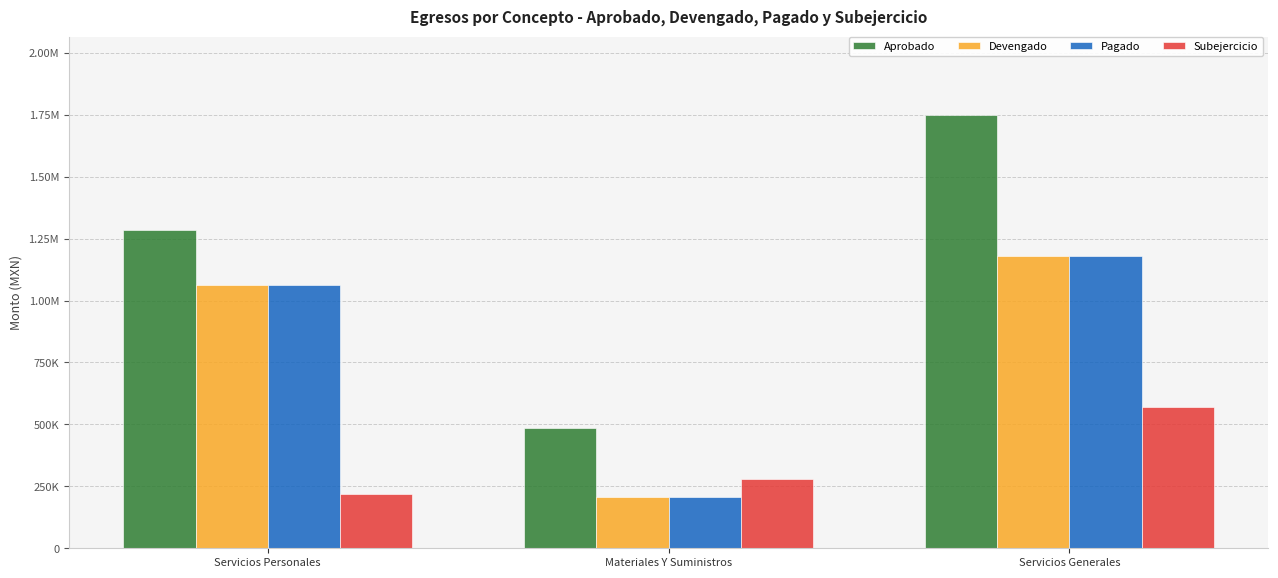

At Materiales Y Suministros, list the series in order from largest to smallest.

Aprobado, Subejercicio, Devengado, Pagado